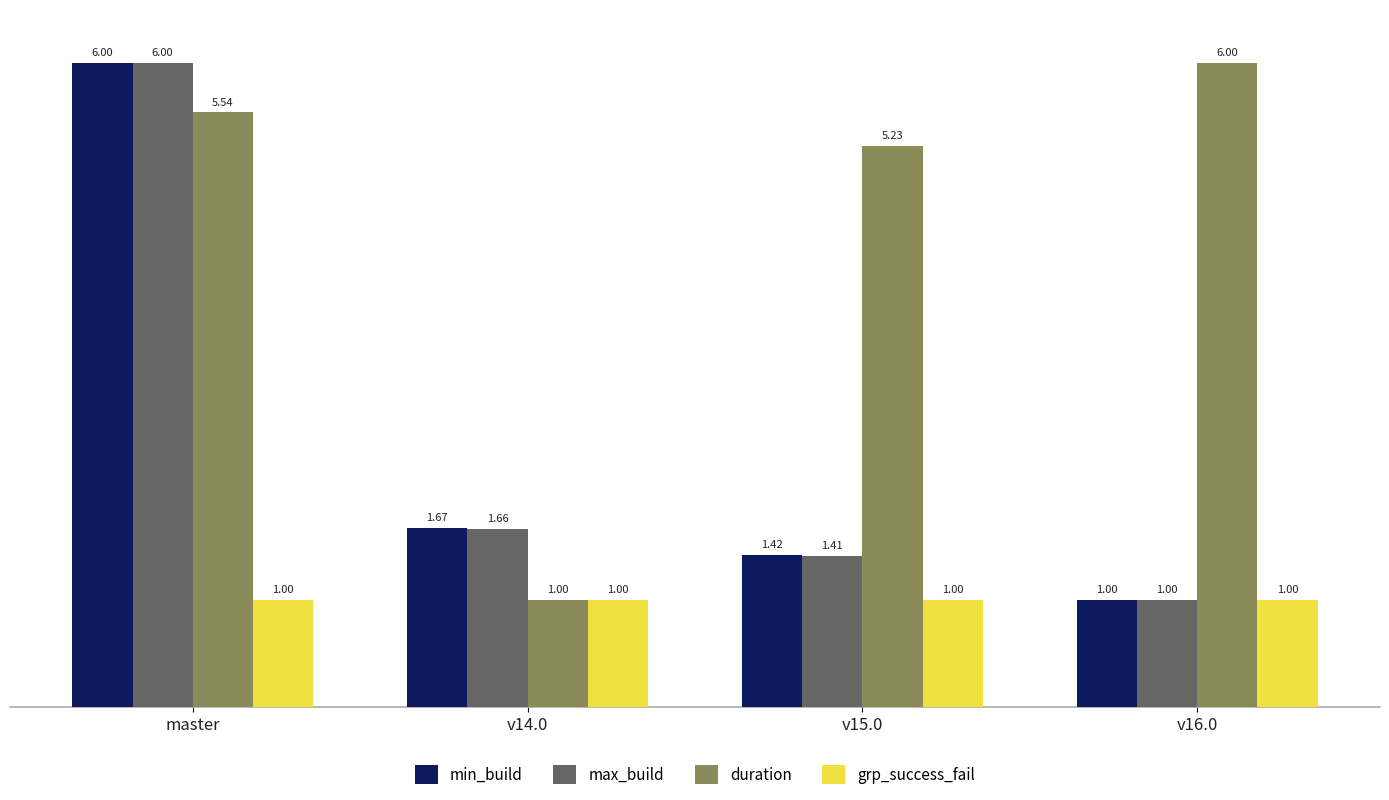

What value does the duration series have at v14.0?

1.0